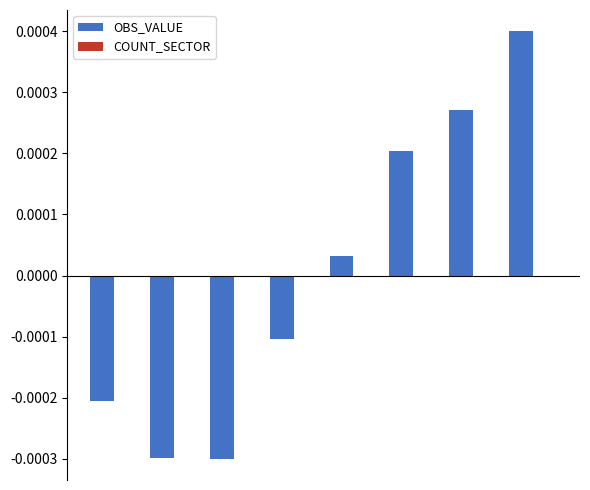

How many bars are there in total?

8